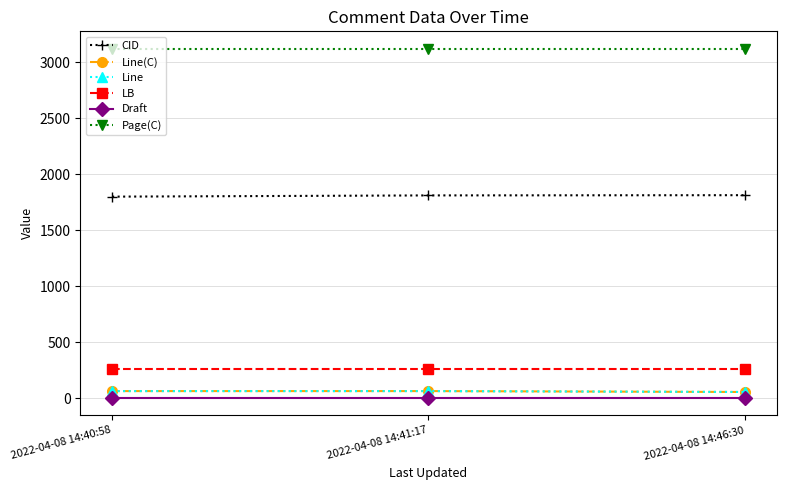

The value of CID at 2022-04-08 14:40:58 is 1798. True or false?

True